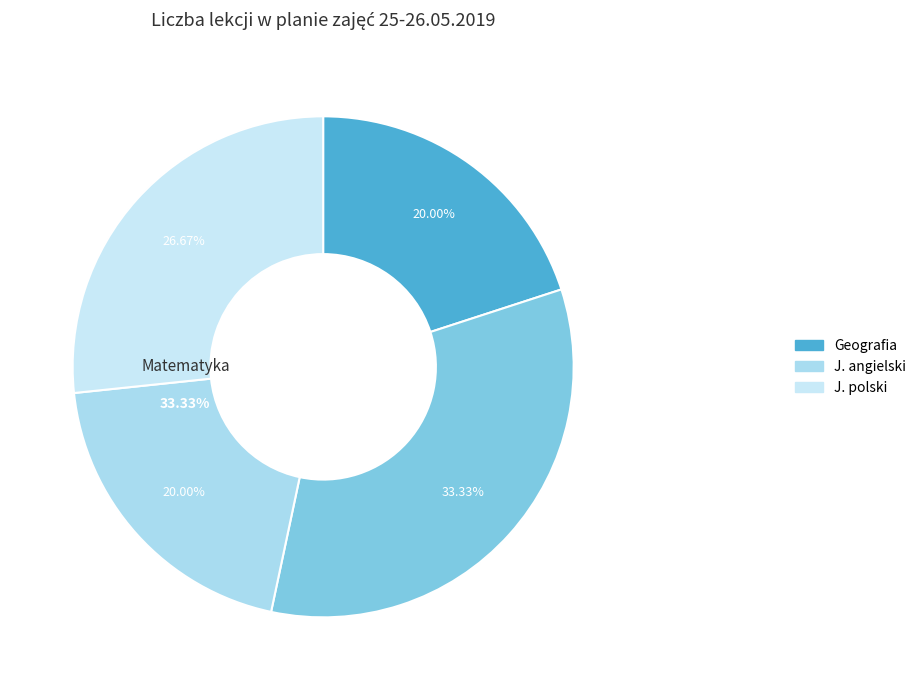

What percentage do Matematyka and J. angielski together represent?

53.3%